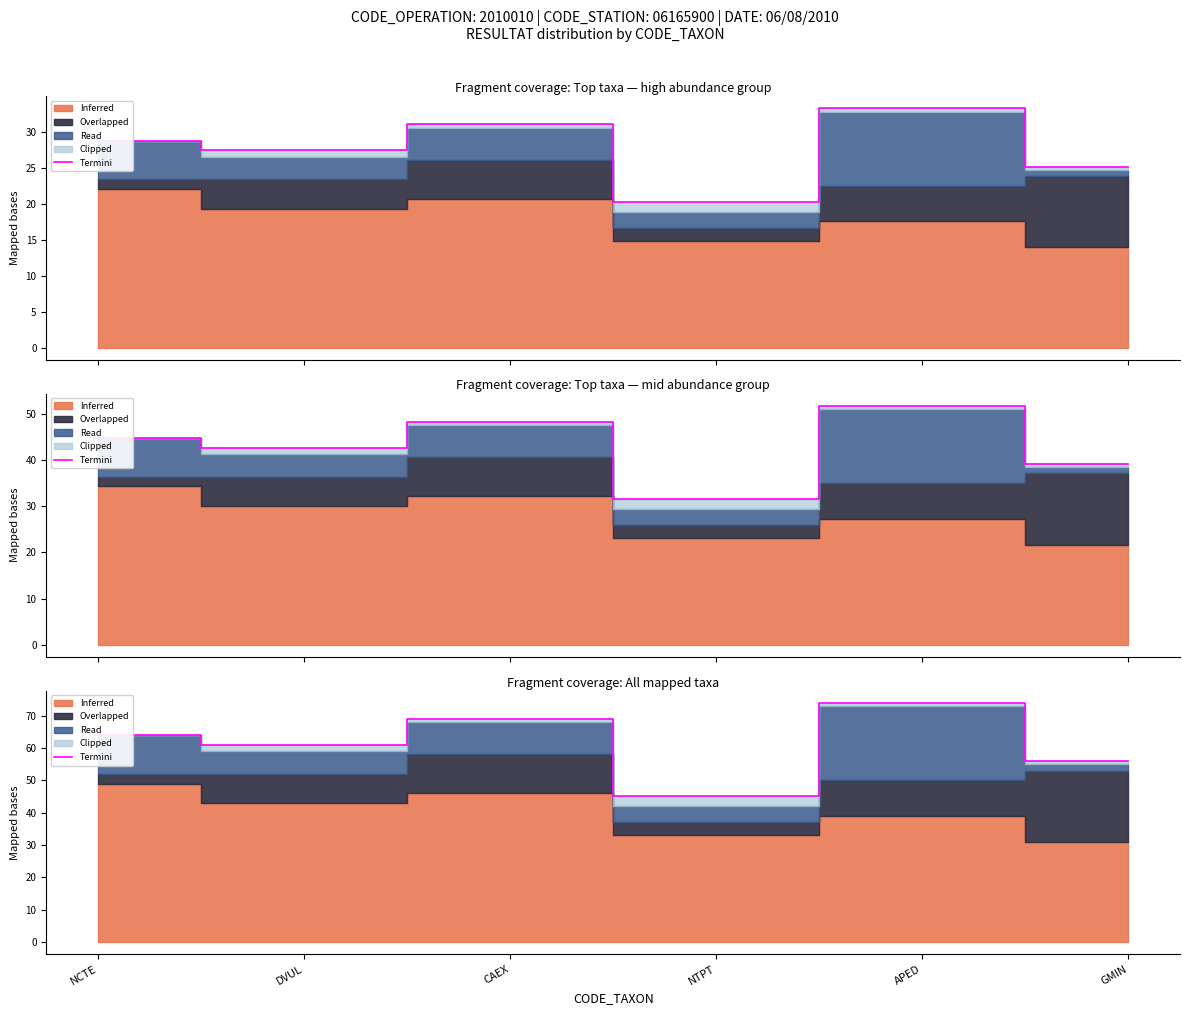

What position from the left is CAEX?

3